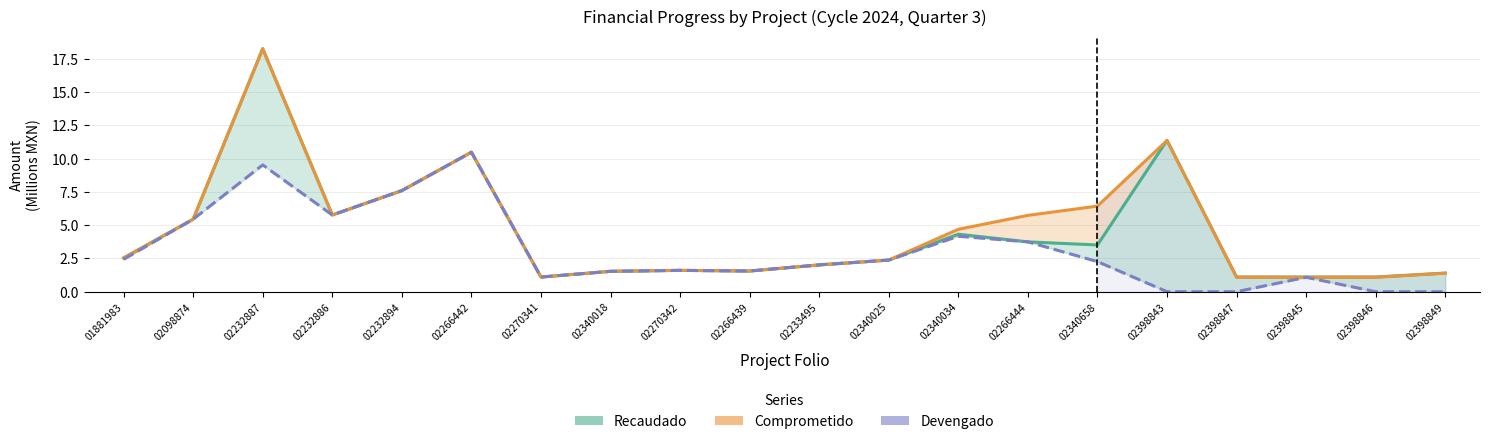

Which series has the widest spread of values?

Comprometido